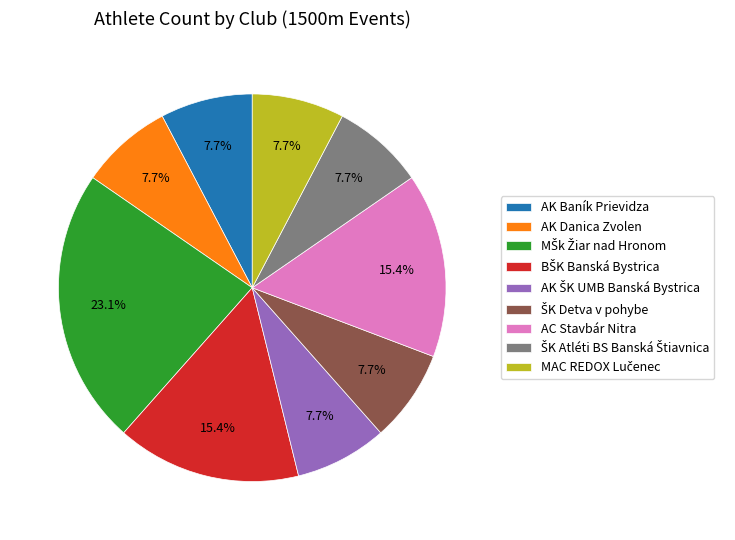

How many slices are in this pie chart?

9